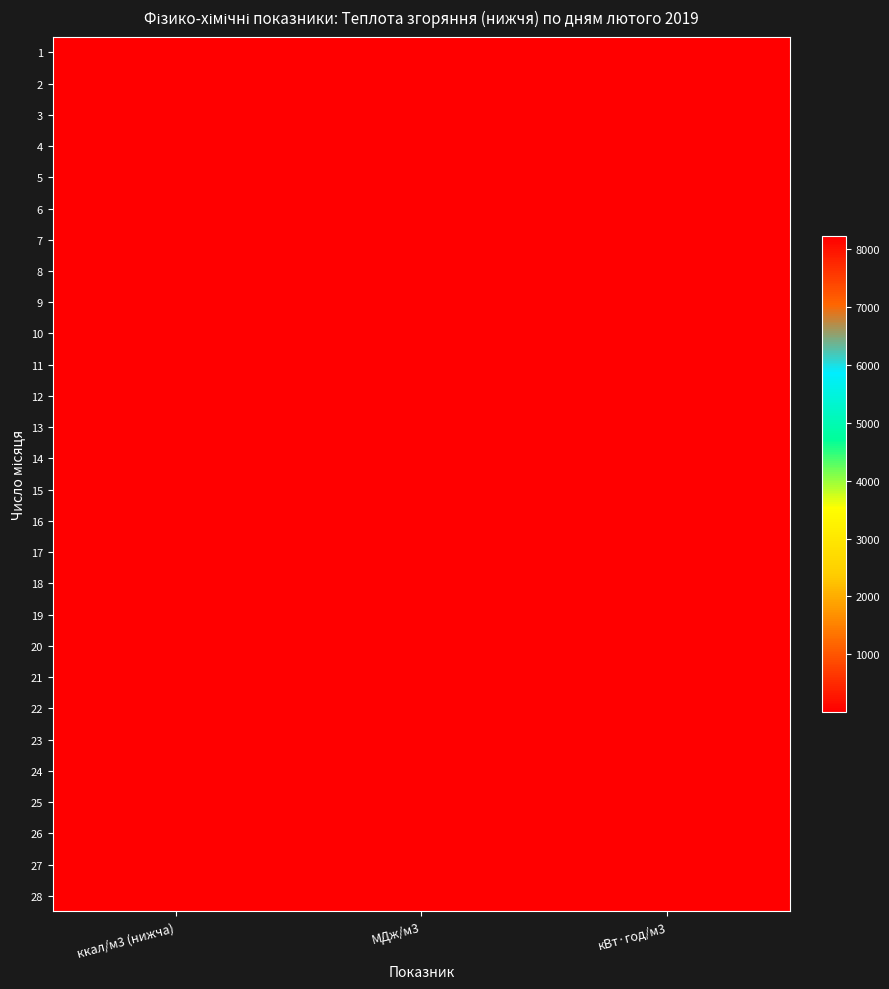

How many series are shown in this chart?

28